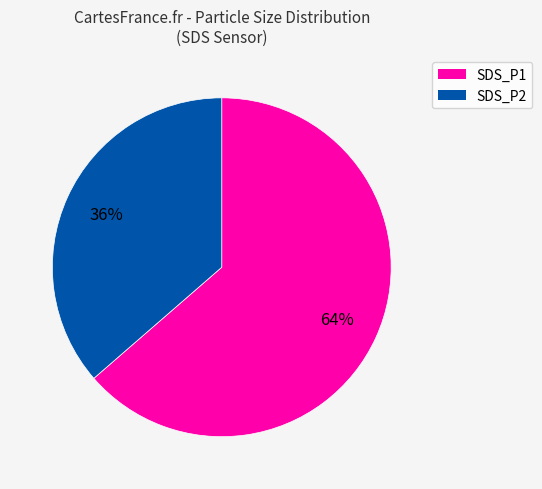

What is the ratio of the value at SDS_P2 to the value at SDS_P1?

0.6